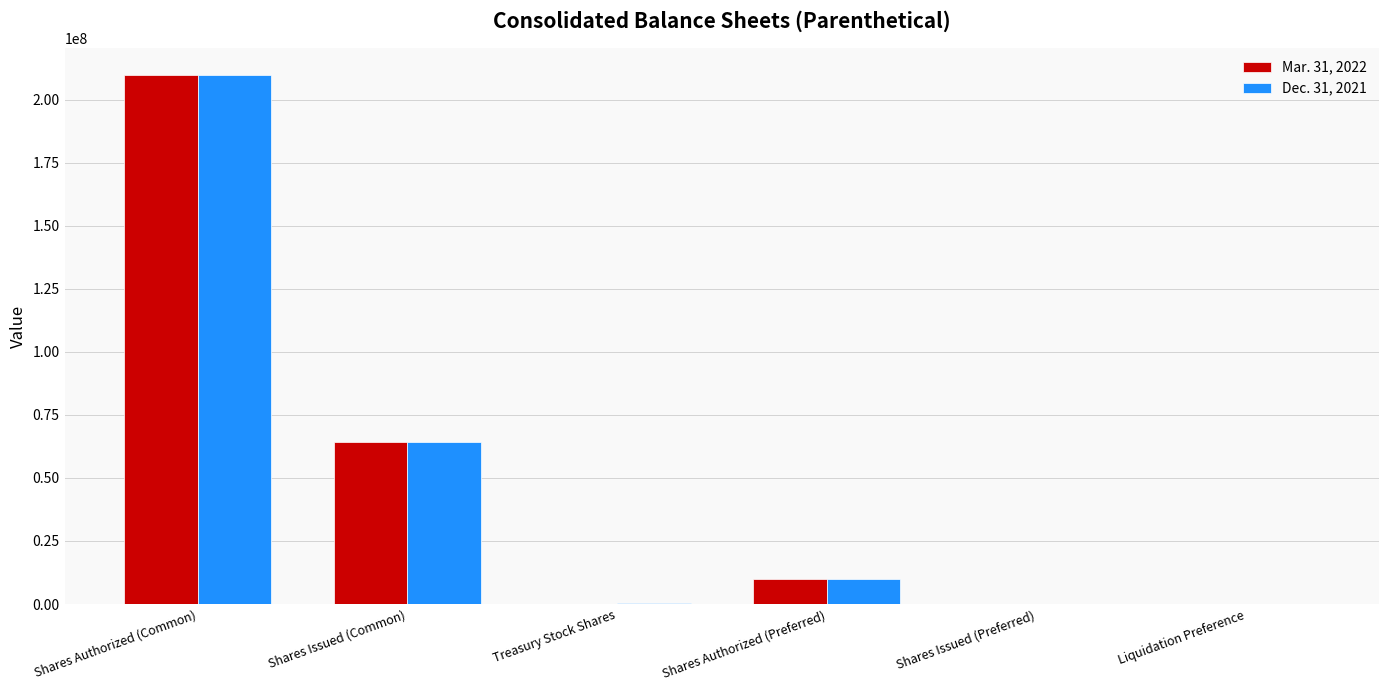

The Mar. 31, 2022 series shows 10000000 at Shares Authorized (Preferred). True or false?

True